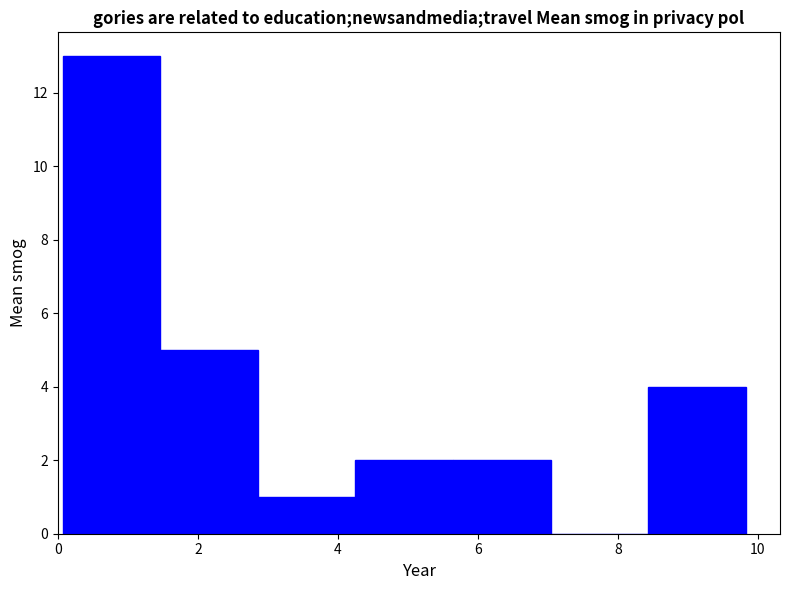

Reading left to right, transcribe this chart: for each bar, give the range it covers on the x-axis and its height. Neither the bar edges nor the heights are printed on the chart, so give them approximately, as read against the axes.

0.0 to 1.4: 13
1.4 to 2.8: 5
2.8 to 4.2: 1
4.2 to 5.6: 2
5.6 to 7.0: 2
7.0 to 8.4: 0
8.4 to 9.8: 4